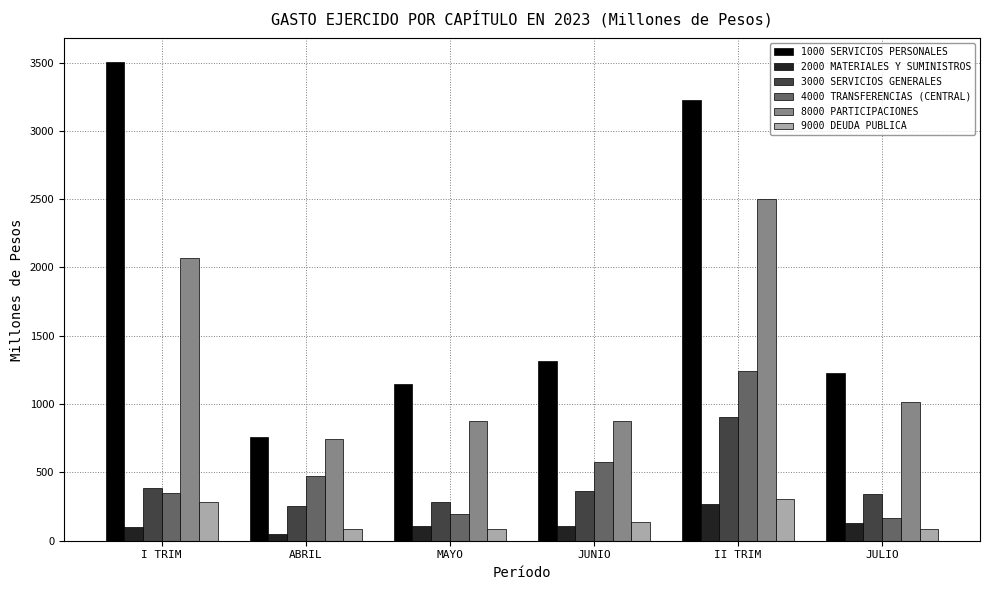

The 3000 SERVICIOS GENERALES series shows 364.8 at JUNIO. True or false?

True